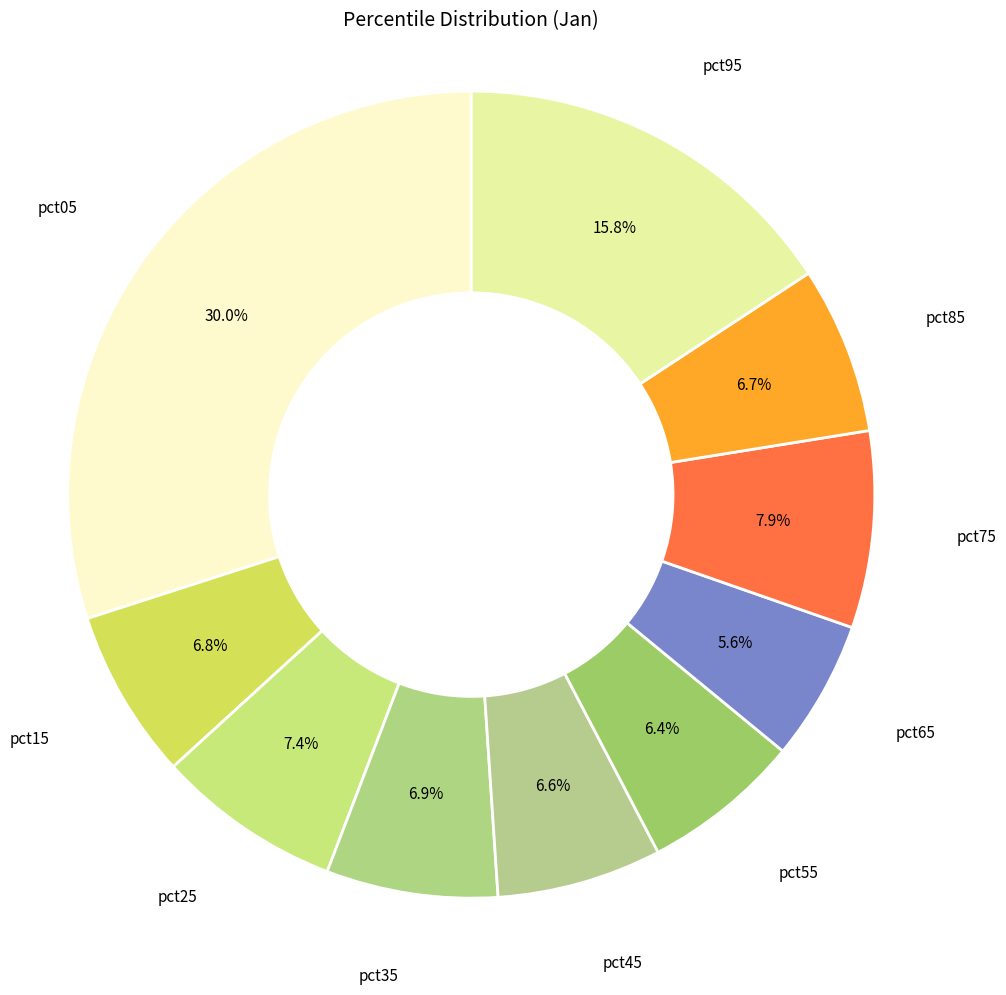

Which category has the smallest portion of the pie?

pct65